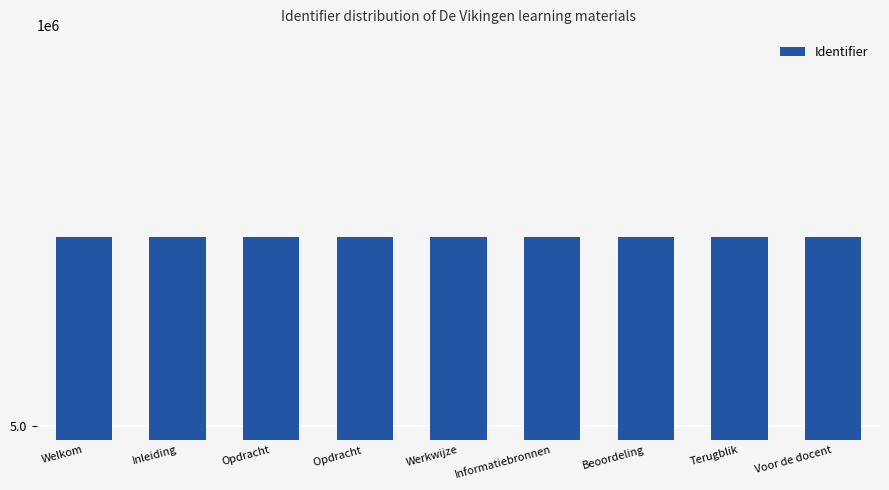

What is the label of the 4th bar from the left?

Opdracht 